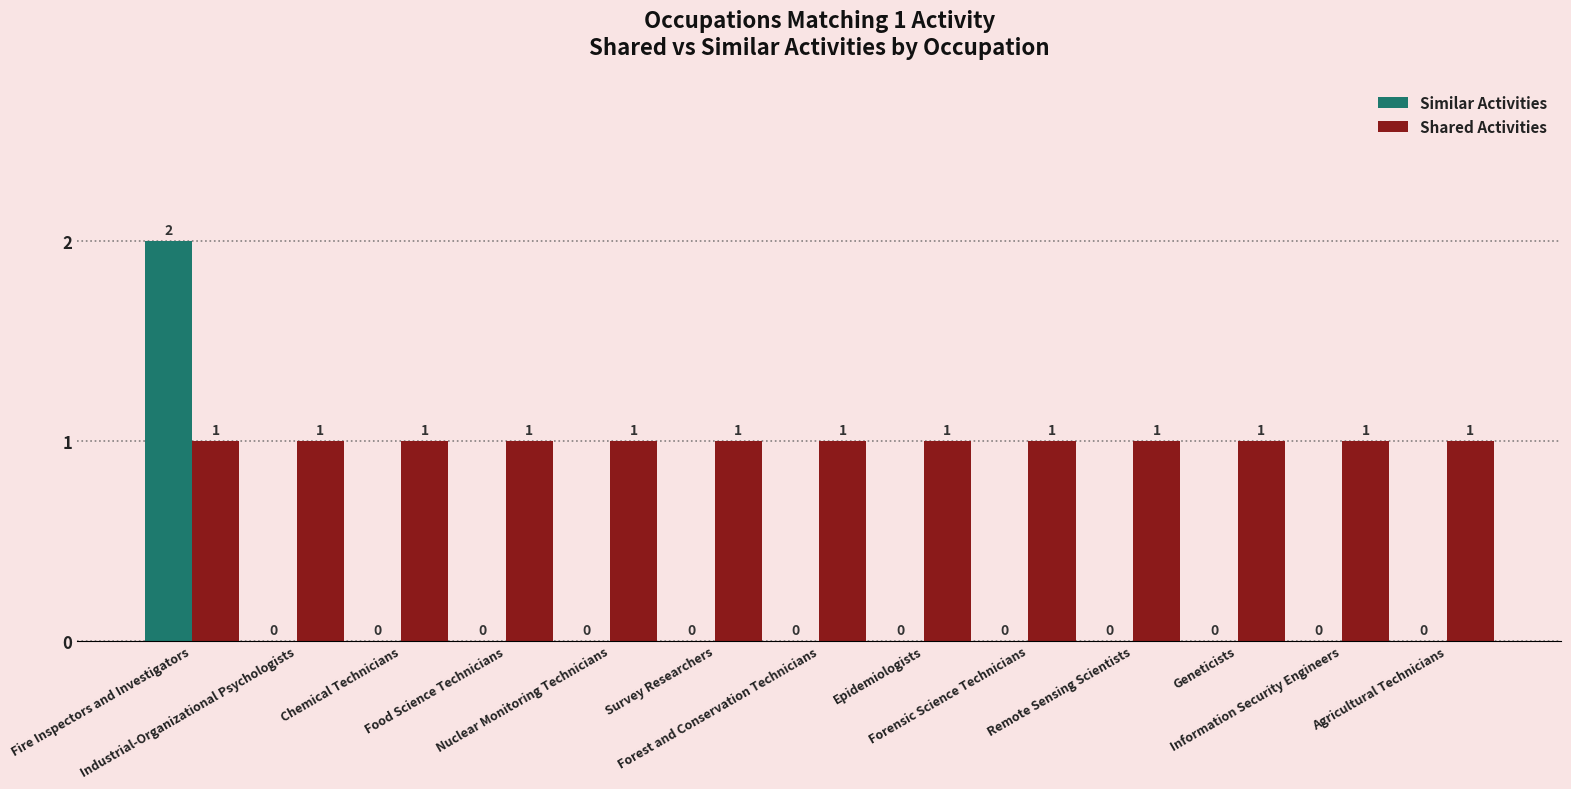

At which category does the chart reach its peak across all series?

Fire Inspectors and Investigators